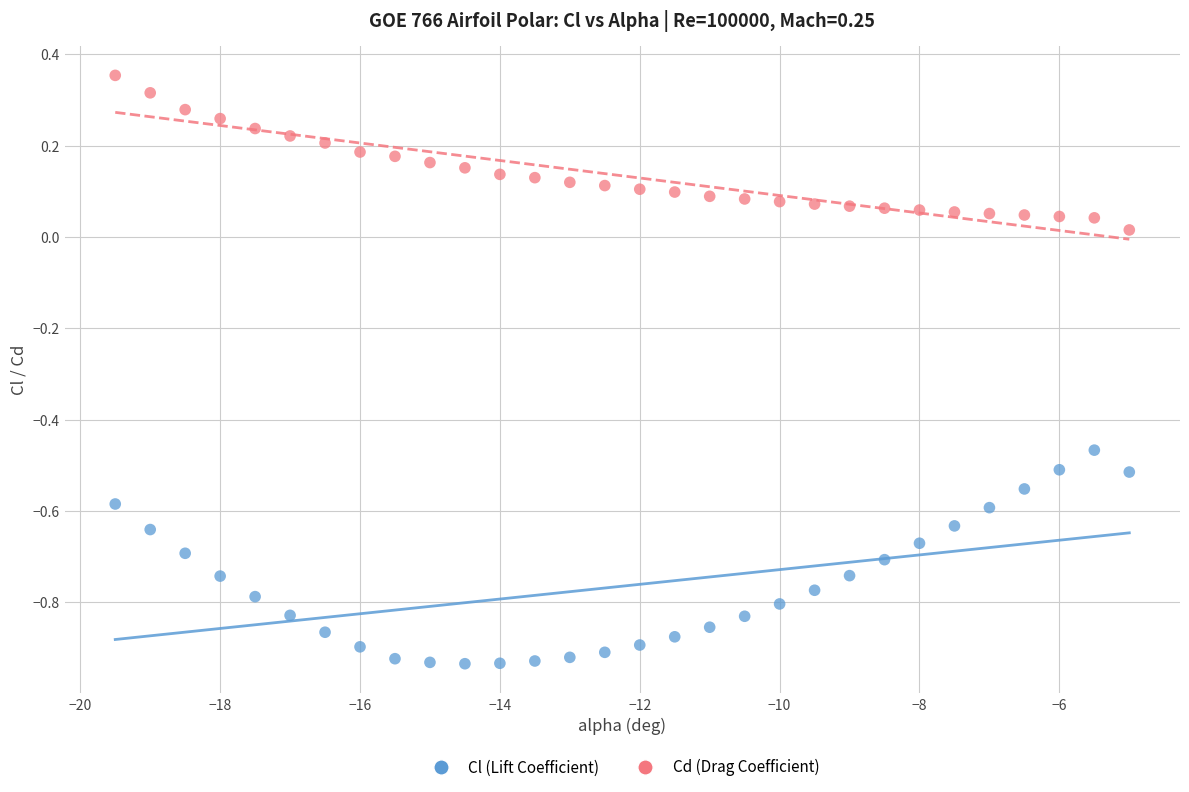

Across all data points, what is the range of X values (max minus min)?

14.5